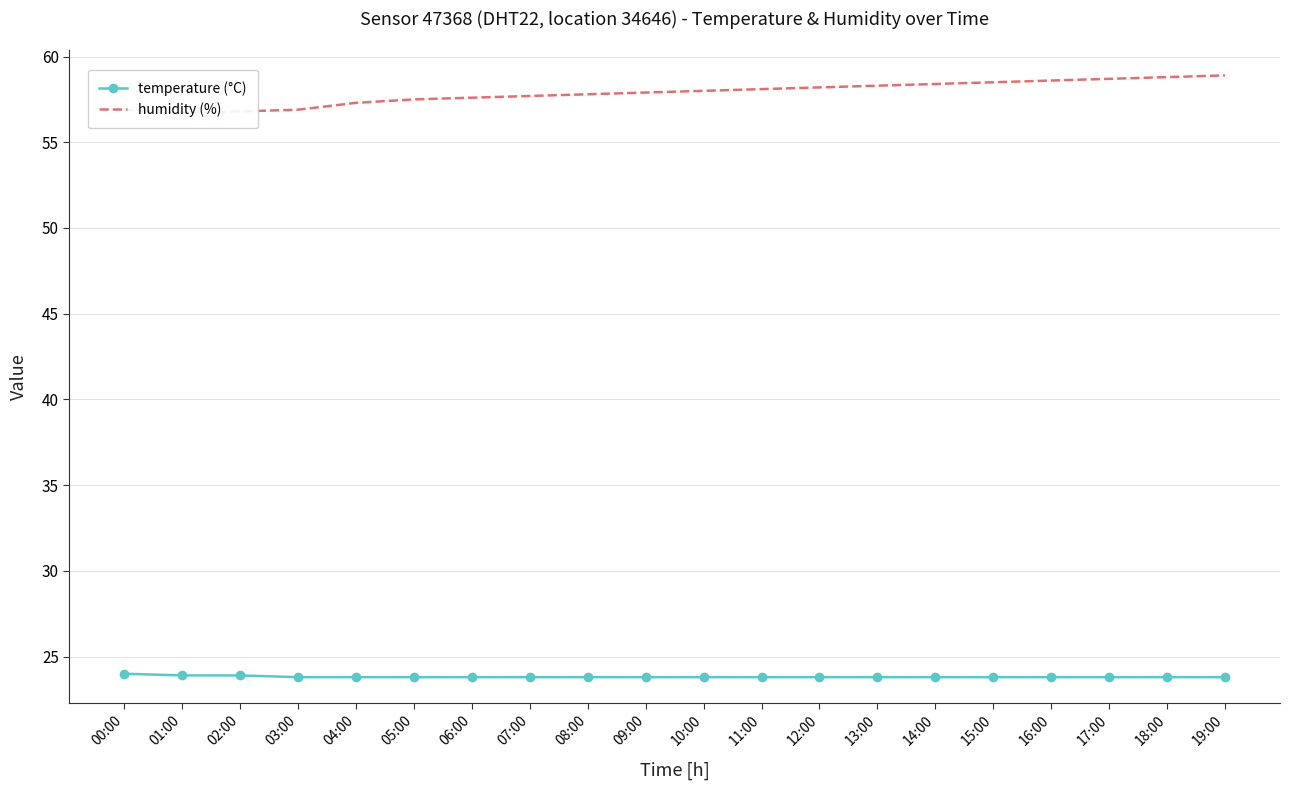

True or false: temperature (°C) and humidity (%) cross at least once.

False